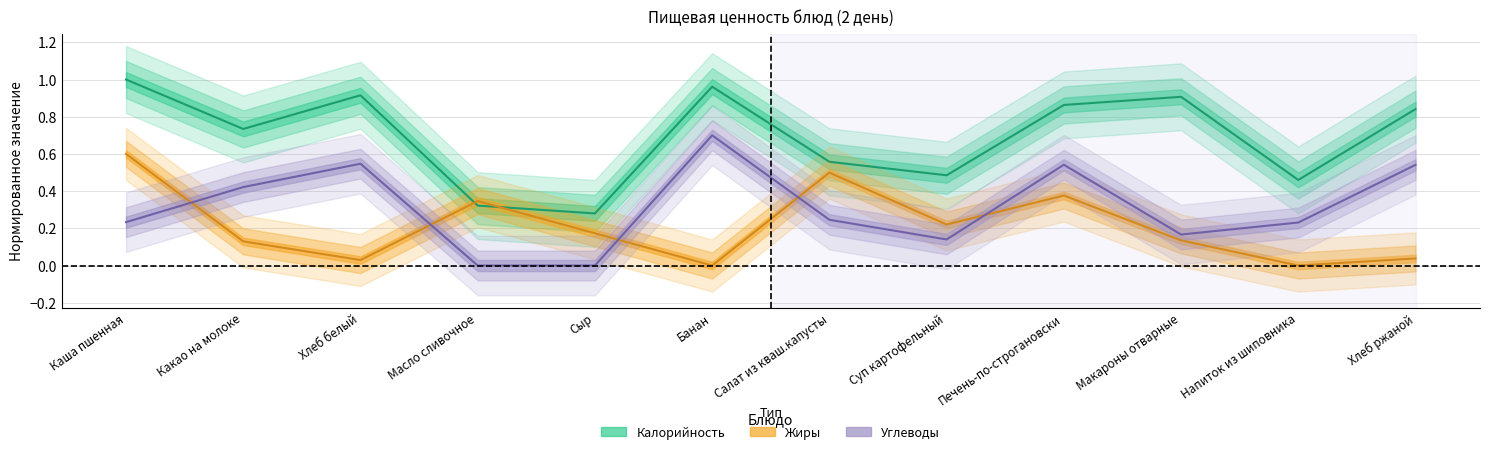

True or false: Жиры has more than 0 points higher than both neighbors.

True